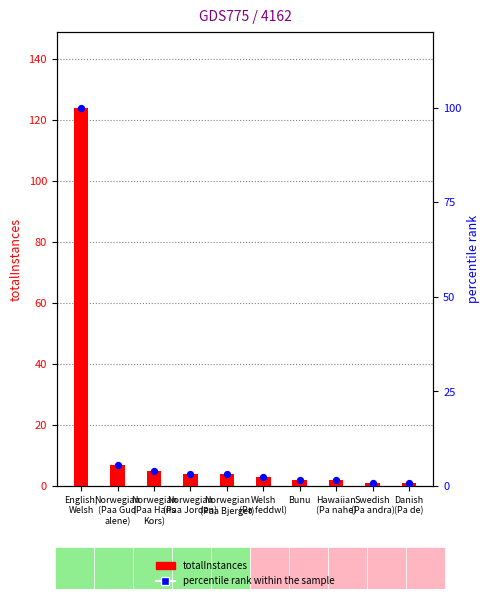

Which series has the largest Y range (max minus min)?

totalInstances